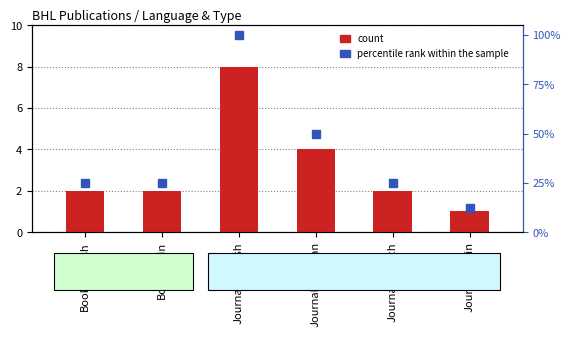

At Journal-English, list the series in order from smallest to largest.

count, percentile rank within the sample